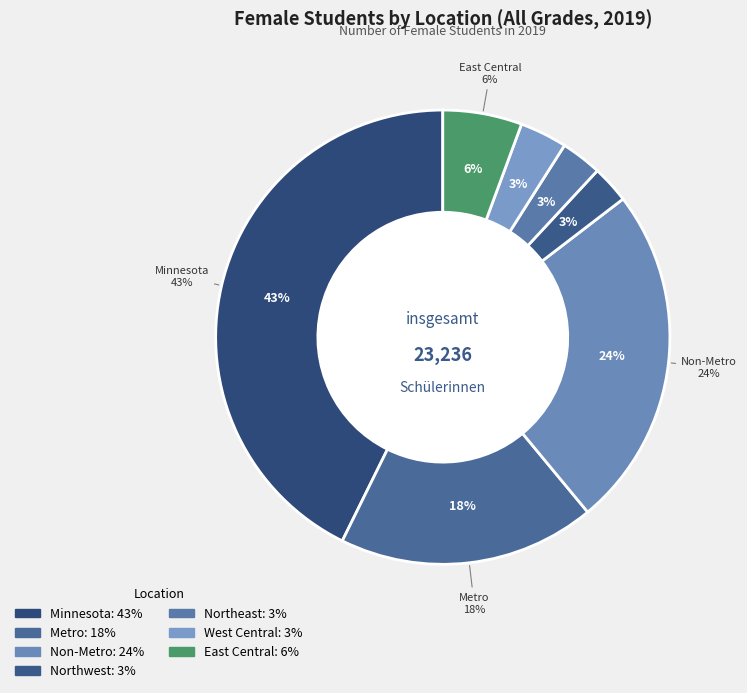

To the nearest percent, what portion does West Central represent?

3%